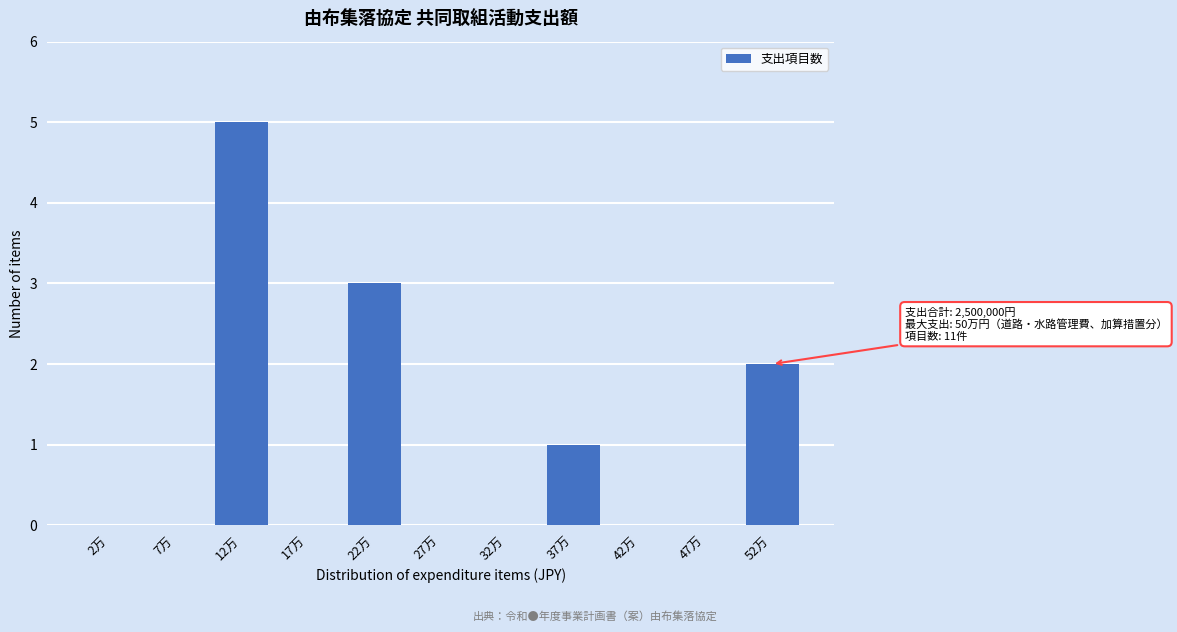

Reading right to left, list all the values displayed in this chart.

52万=2	47万=0	42万=0	37万=1	32万=0	27万=0	22万=3	17万=0	12万=5	7万=0	2万=0